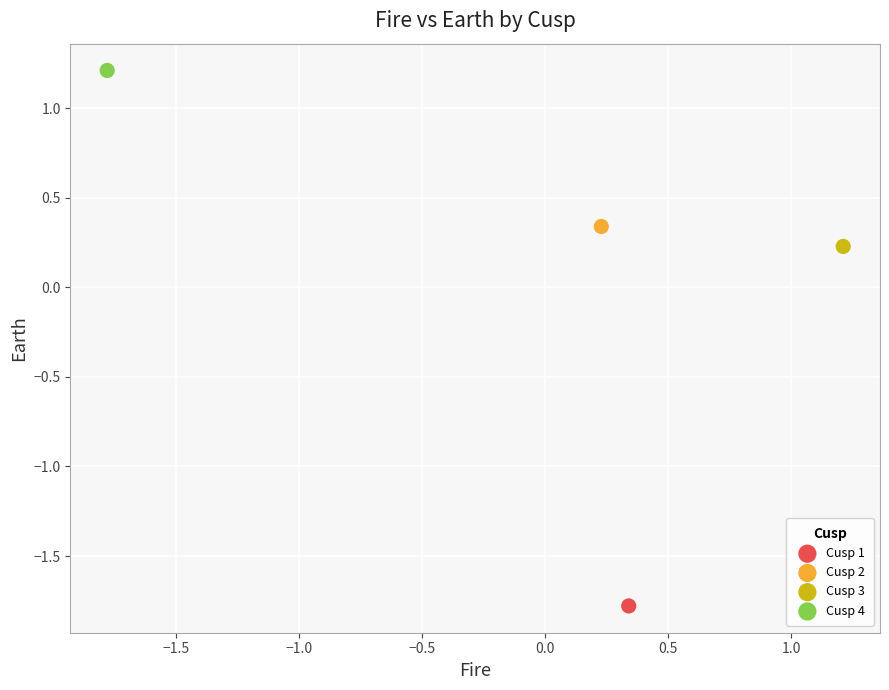

Which series contains the highest Y value?

Cusp 4